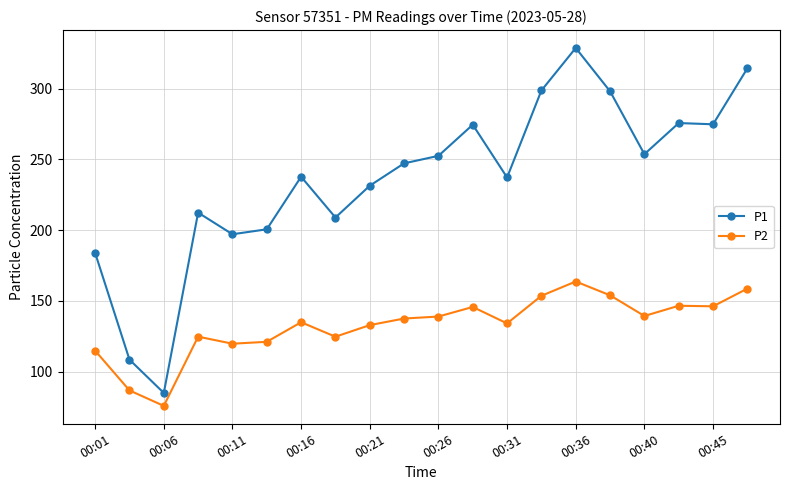

Rank the series by their average value, from highest to lowest.

P1, P2